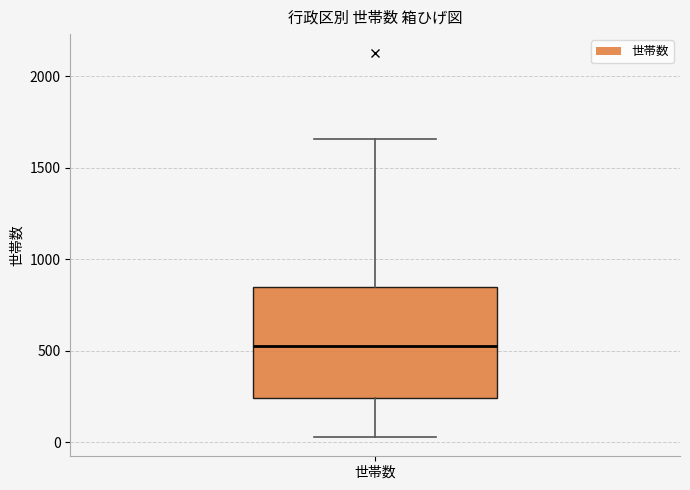

Where does the upper whisker of the box for 世帯数 end on the y-axis? The values are not printed on the chart, so give them approximately, as read against the axis.

1650